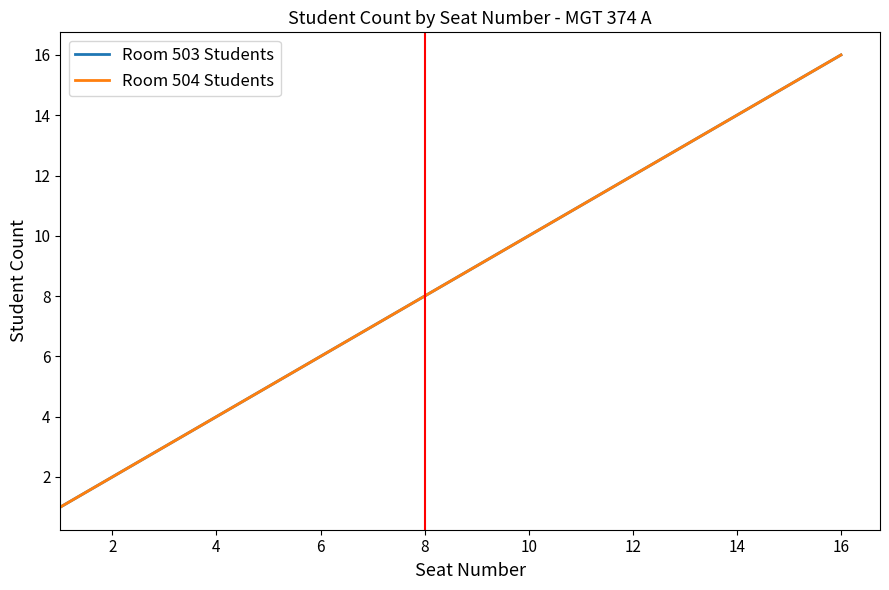

What is the average value of the Room 503 Students series?

8